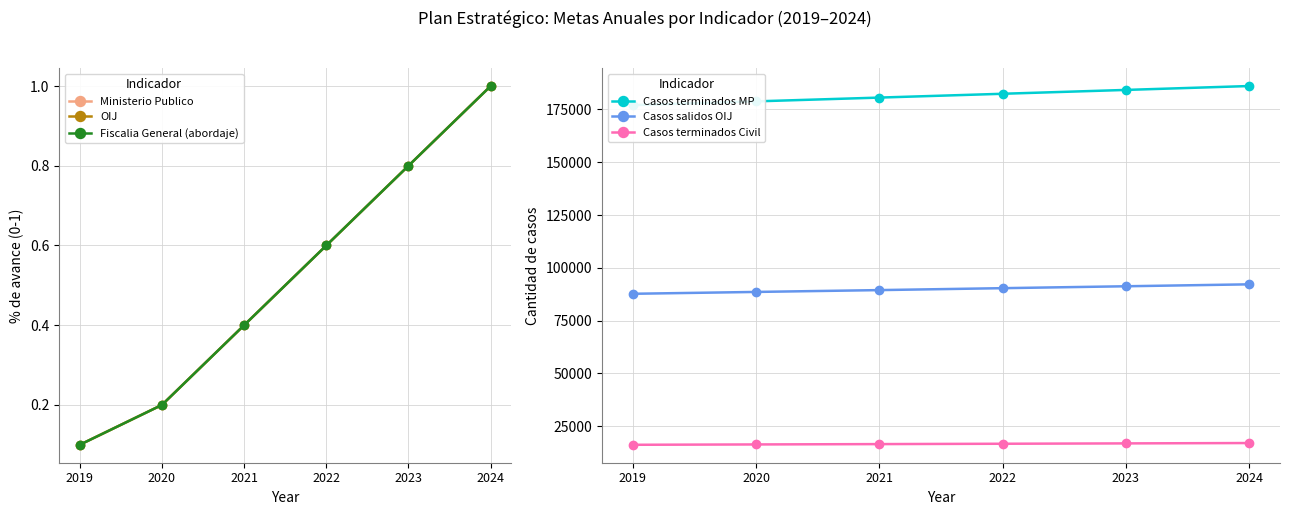

Does the chart display data point markers on the line(s)?

Yes